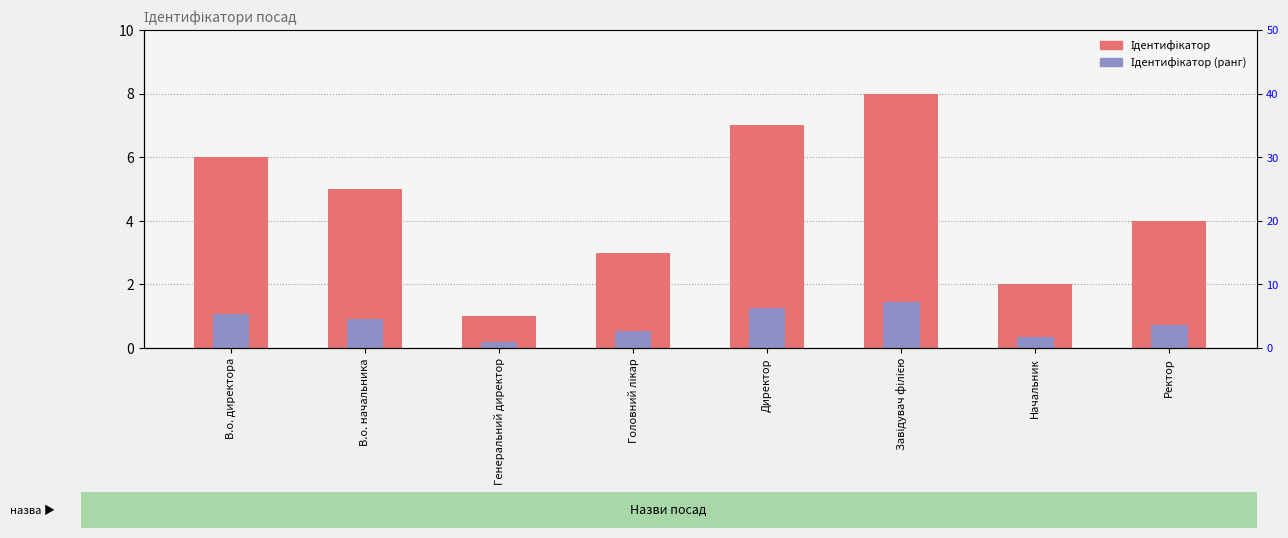

At which label does Ідентифікатор reach its peak?

Завідувач філією